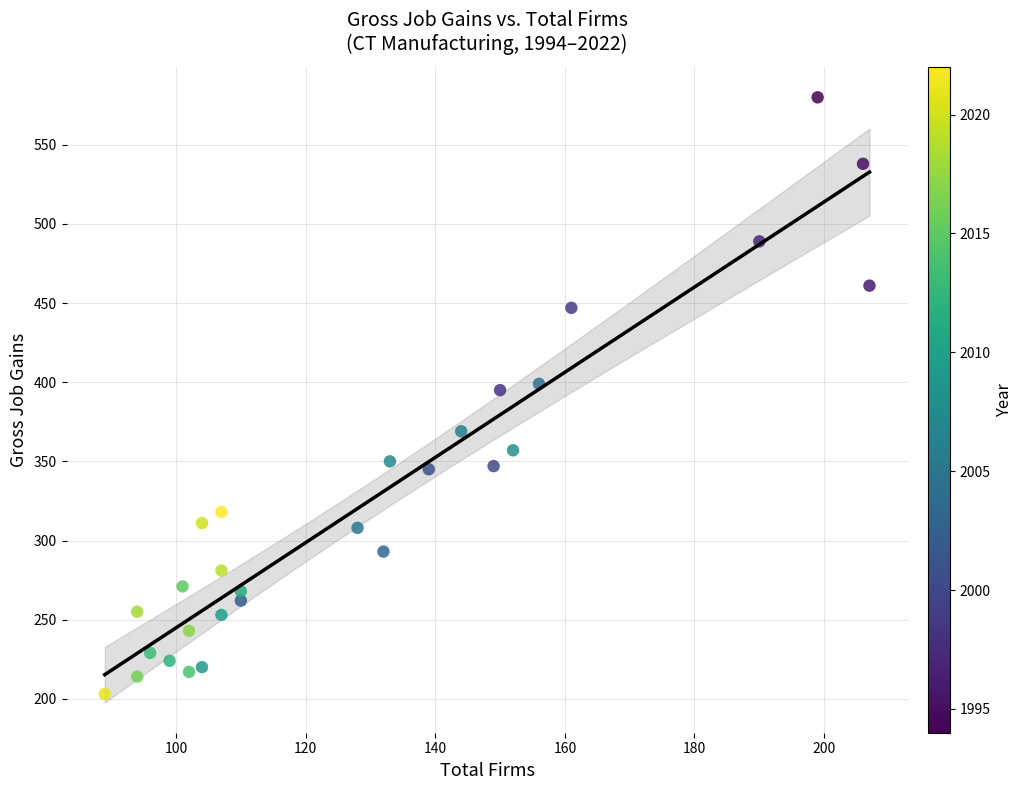

What is the range of X values (max minus min)?

118